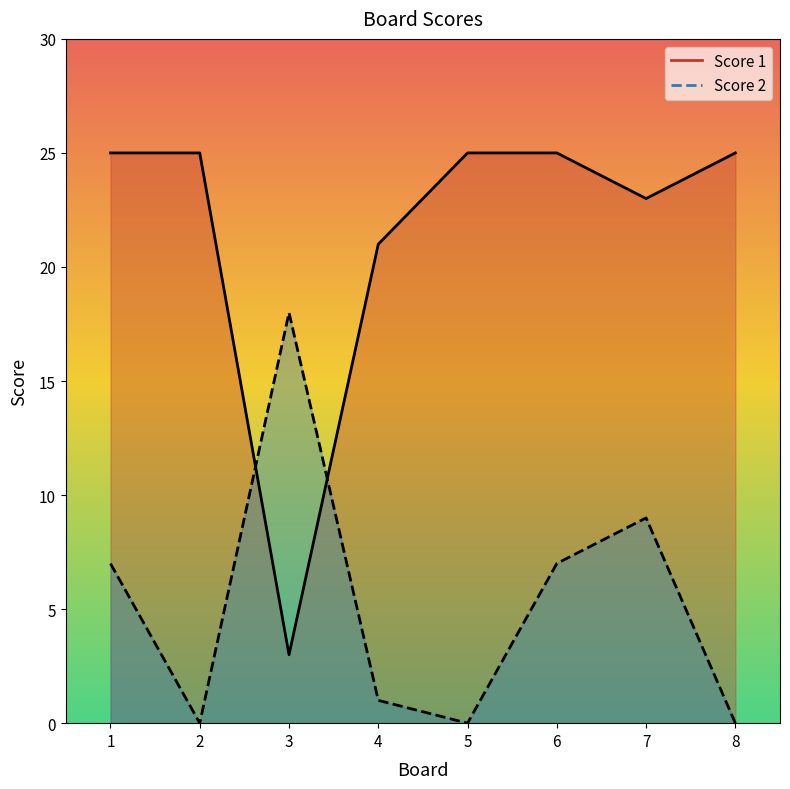

What is the highest value of the Score 1 series?

25